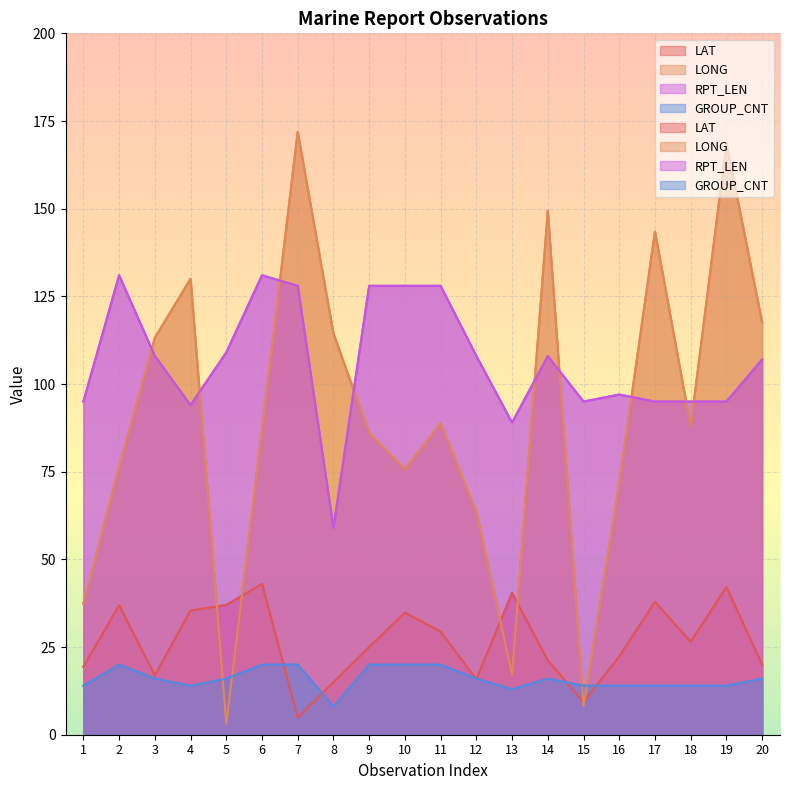

Does the chart display data point markers on the line(s)?

No